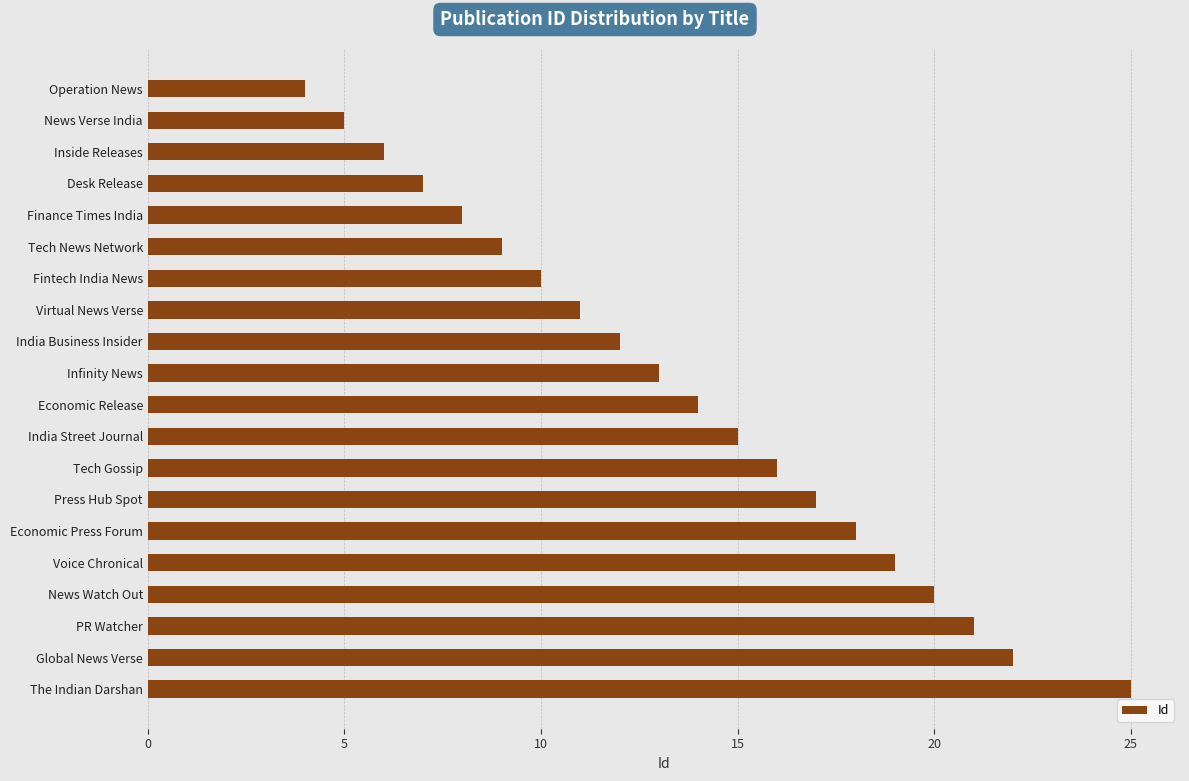

What is the maximum value shown in the chart?

25